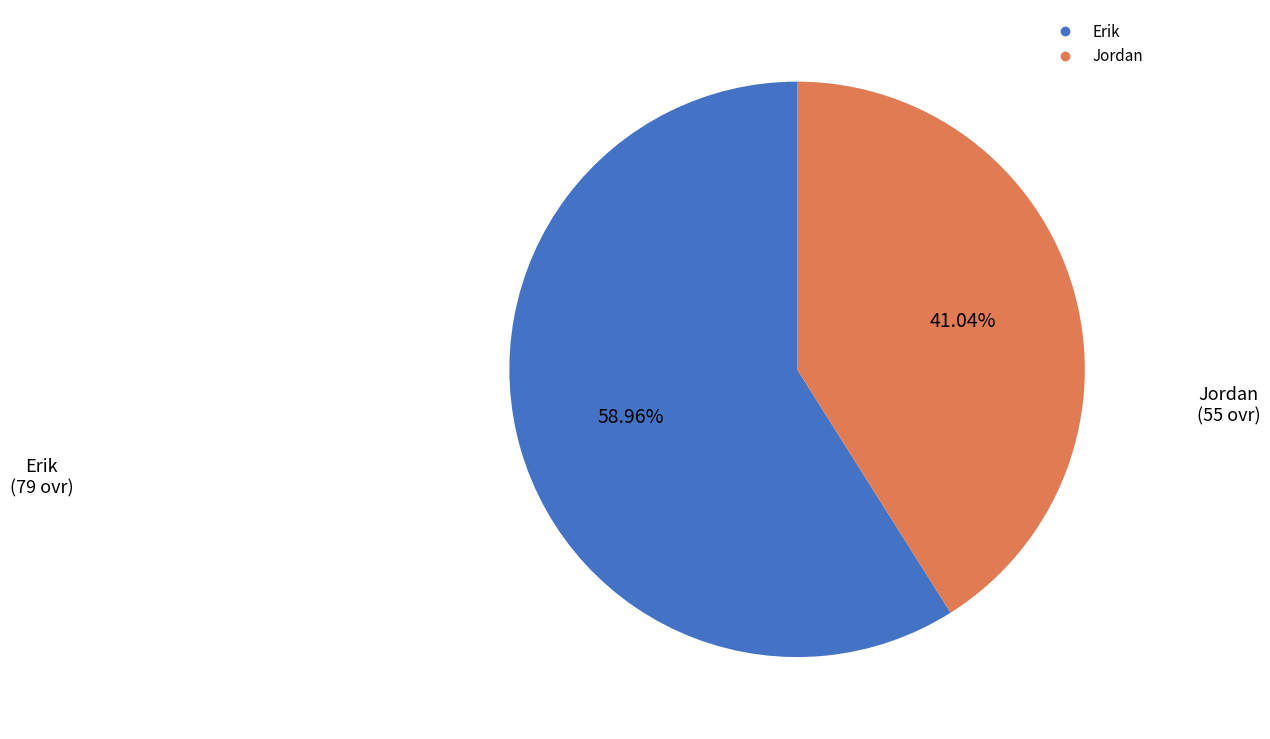

Which slice is the smallest?

Jordan